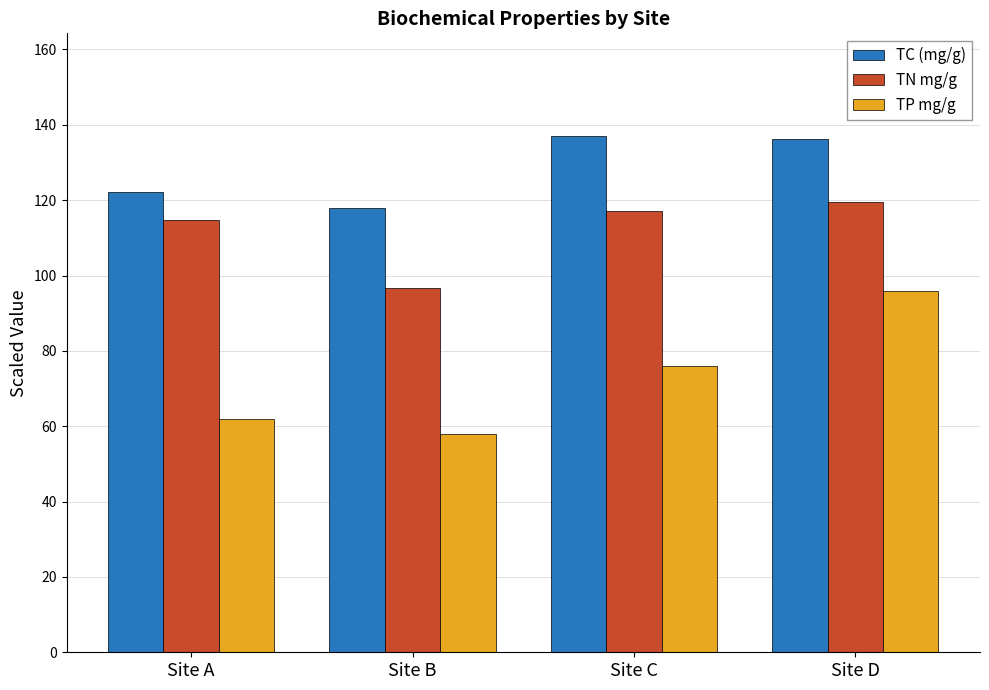

At which category is the sum across all series the highest?

Site D